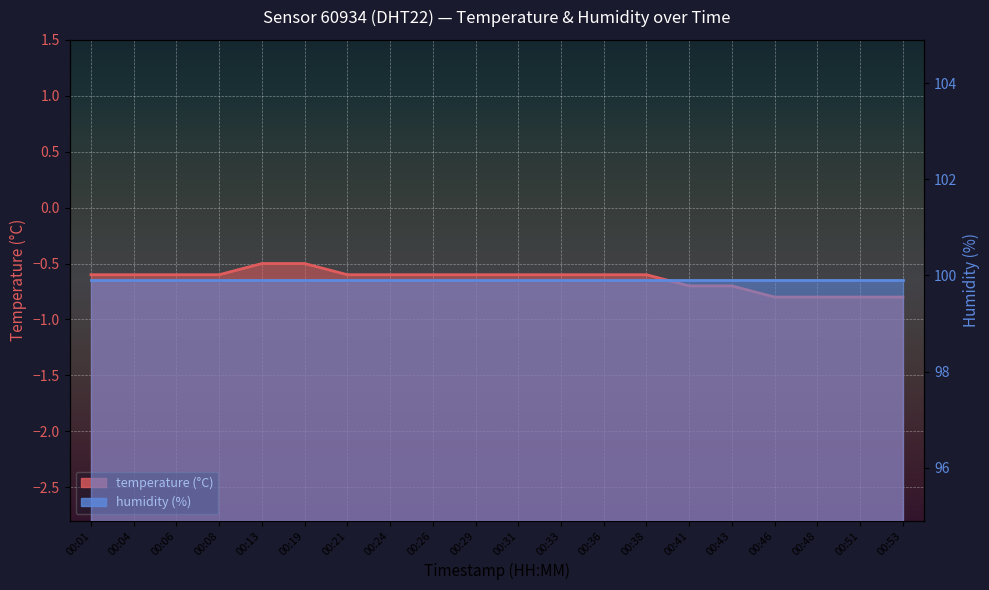

What is the value of the 4th point from the left?

-0.6